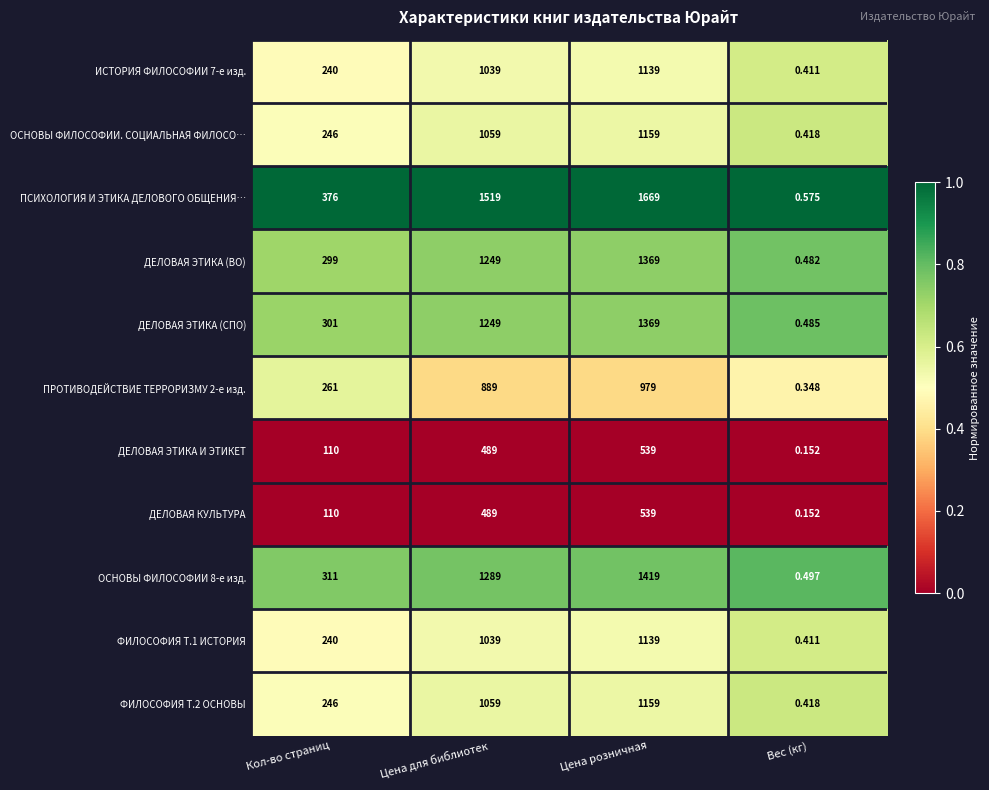

Where is ДЕЛОВАЯ ЭТИКА И ЭТИКЕТ nearest to the value 269?

Кол-во страниц